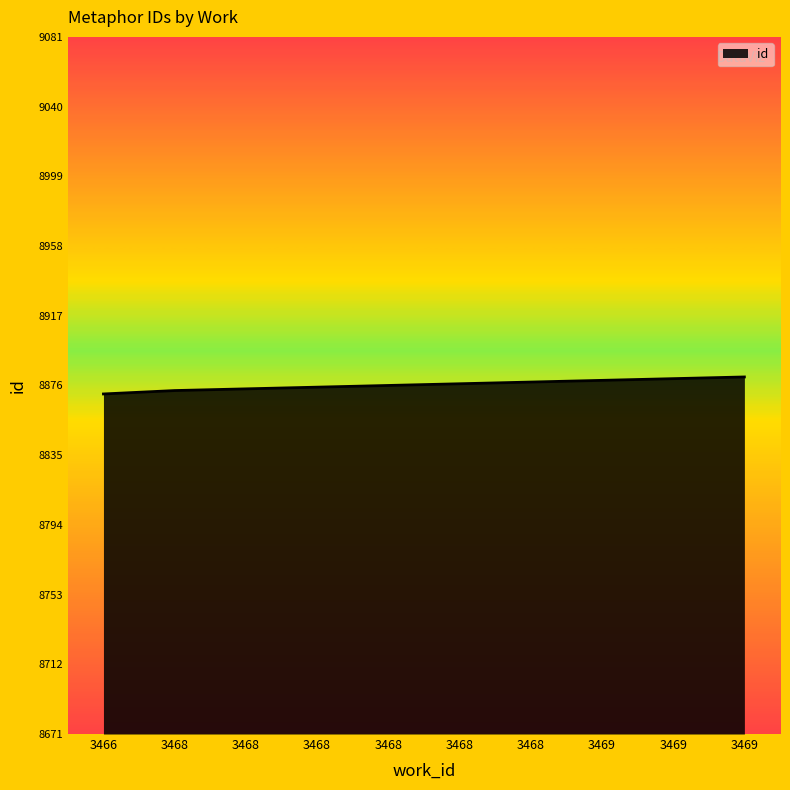

Where is the data nearest to the value 8876?

3468